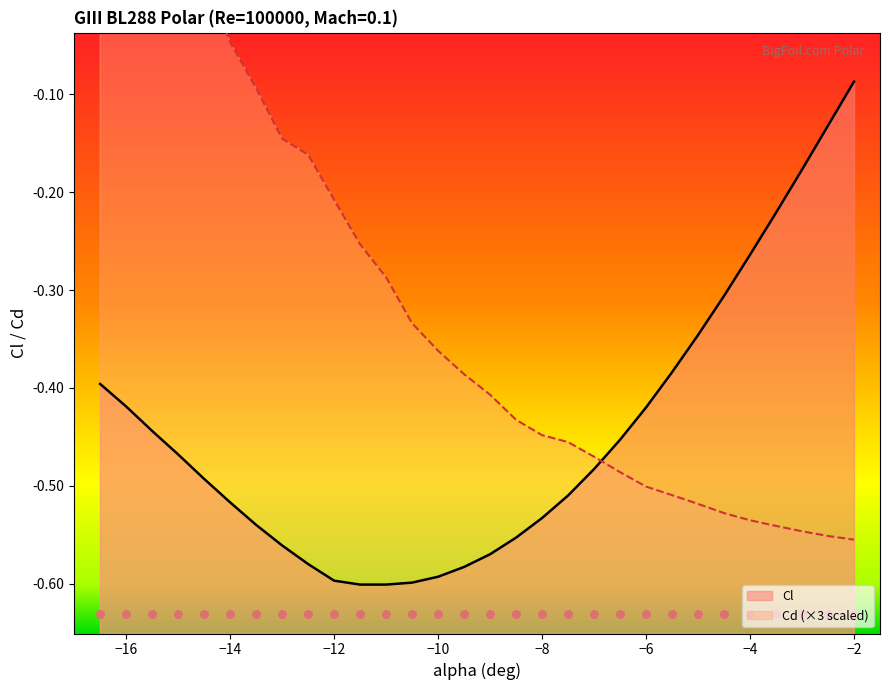

What are all the series names shown in the legend?

Cl, Cd